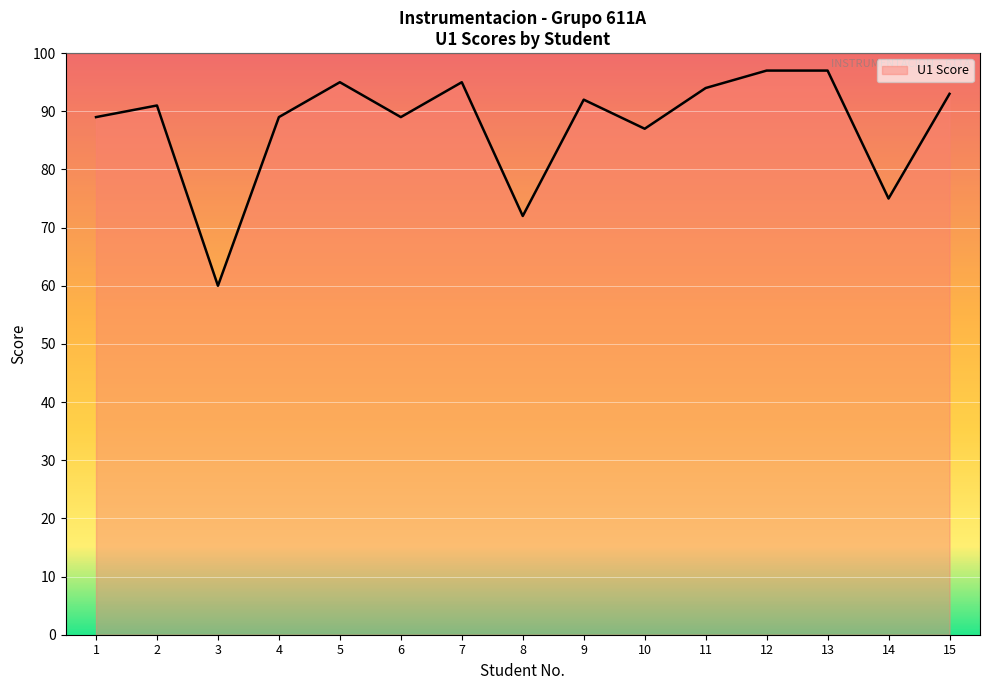

At which category does the data reach its first local valley?

3